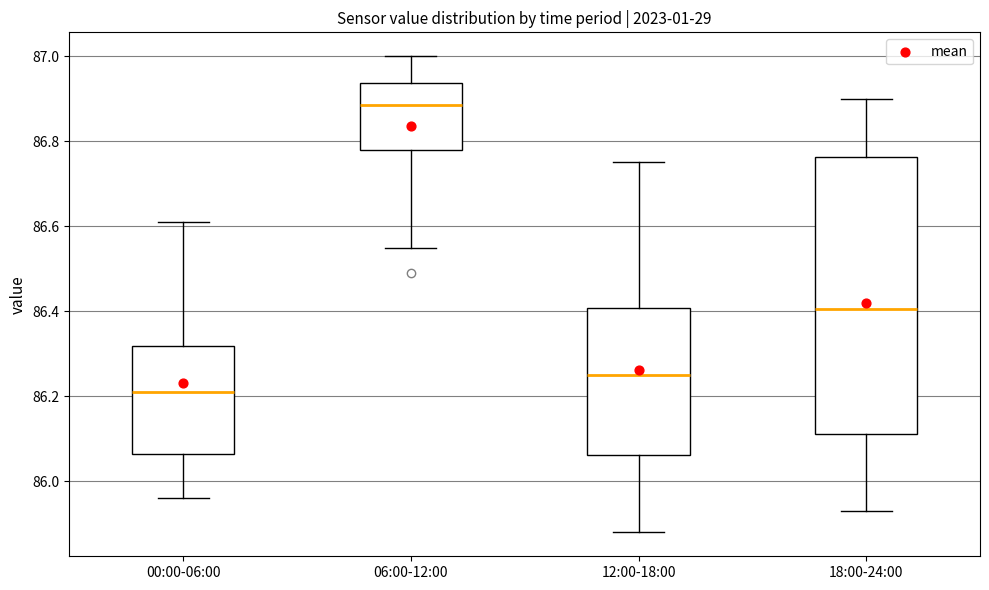

Where is the upper edge of the box for 06:00-12:00 on the y-axis? The values are not printed on the chart, so give them approximately, as read against the axis.

86.94